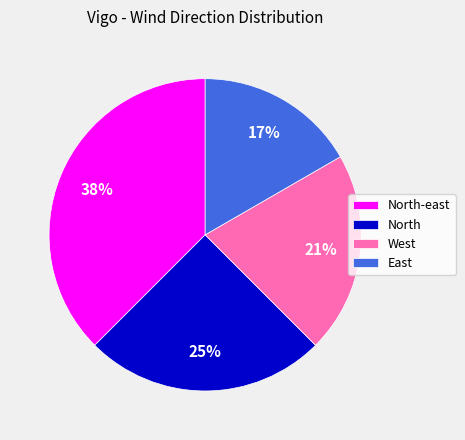

The North-east slice represents 29% of the pie. True or false?

False